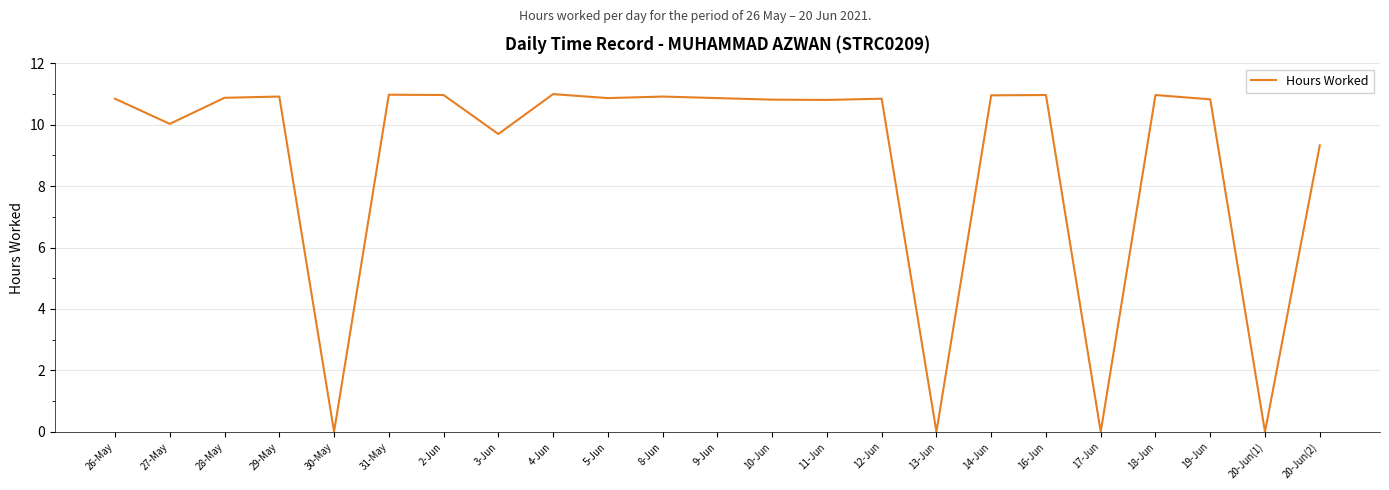

What is the difference between the maximum and minimum values?

11.0